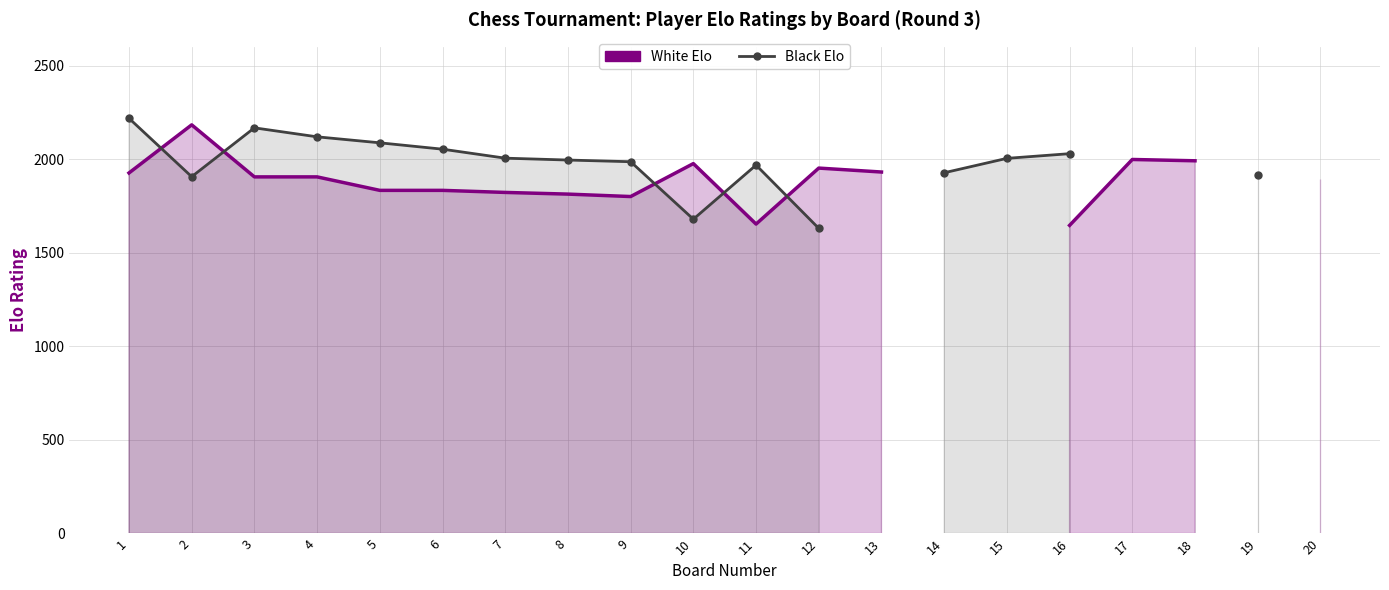

What is the approximate value of Black Elo at 9?

1986.0